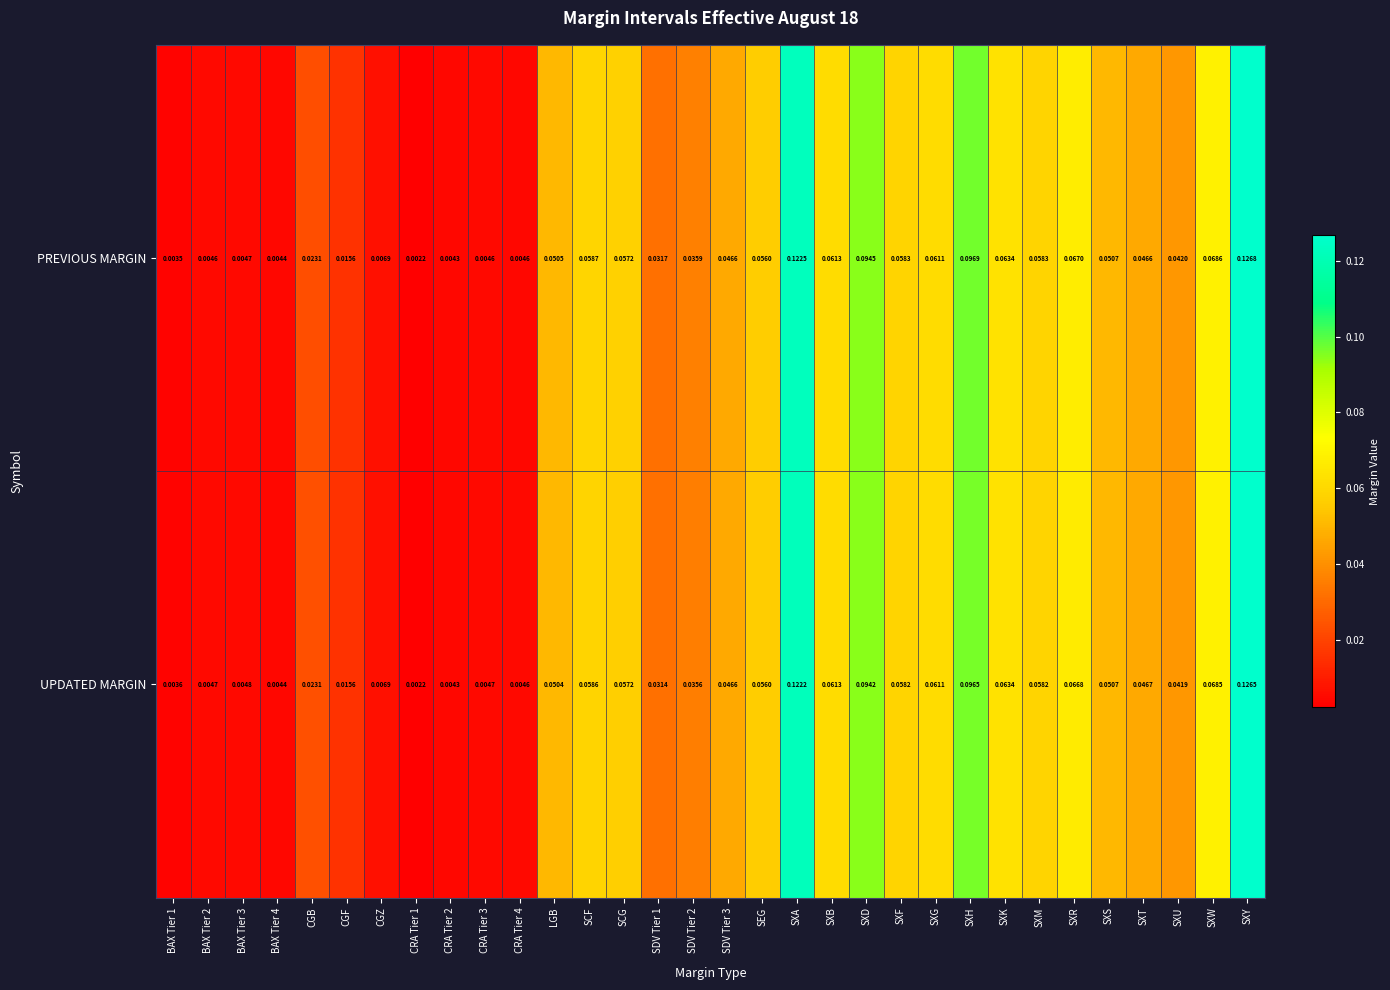

How many series are shown in this chart?

2